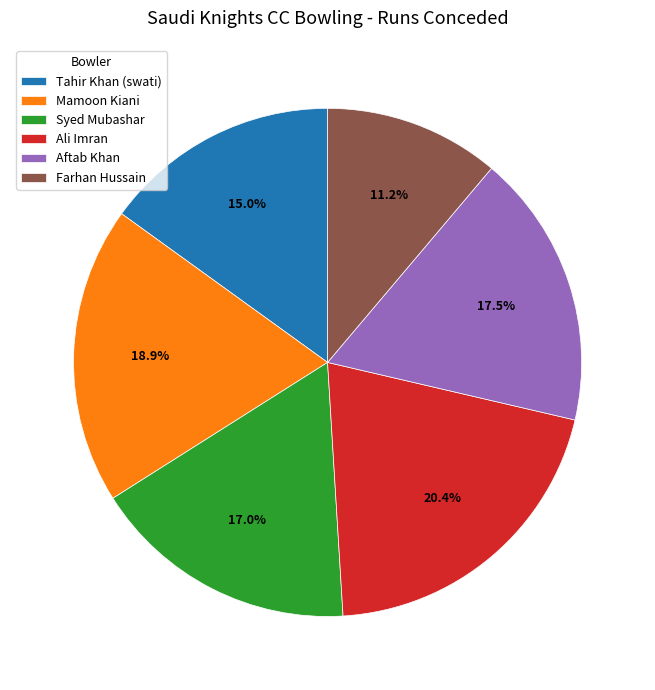

What is the ratio of the value at Tahir Khan (swati) to the value at Mamoon Kiani?

0.8